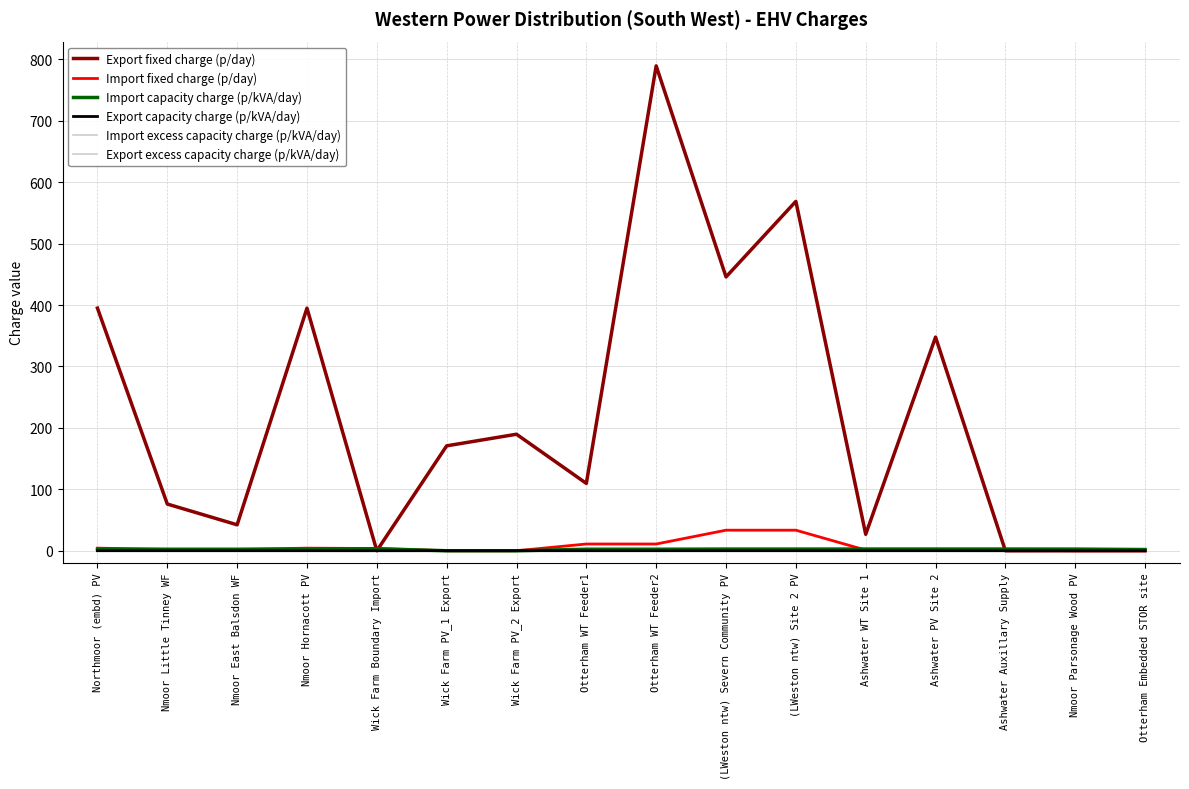

Reading left to right, what are all the values shown in this chart?

Export fixed charge (p/day): Northmoor (embd) PV=395.1	Nmoor Little Tinney WF=76.0	Nmoor East Balsdon WF=42.2	Nmoor Hornacott PV=395.1	Wick Farm Boundary Import=0.0	Wick Farm PV_1 Export=170.8	Wick Farm PV_2 Export=189.7	Otterham WT Feeder1=109.7	Otterham WT Feeder2=789.5	(LWeston ntw) Severn Community PV=445.9	(LWeston ntw) Site 2 PV=568.9	Ashwater WT Site 1=26.8	Ashwater PV Site 2=347.8	Ashwater Auxillary Supply=0.0	Nmoor Parsonage Wood PV=0.0	Otterham Embedded STOR site=0.0
Import fixed charge (p/day): Northmoor (embd) PV=4.2	Nmoor Little Tinney WF=2.1	Nmoor East Balsdon WF=2.1	Nmoor Hornacott PV=4.2	Wick Farm Boundary Import=3.6	Wick Farm PV_1 Export=0.0	Wick Farm PV_2 Export=0.0	Otterham WT Feeder1=11.0	Otterham WT Feeder2=11.0	(LWeston ntw) Severn Community PV=33.5	(LWeston ntw) Site 2 PV=33.5	Ashwater WT Site 1=1.1	Ashwater PV Site 2=1.1	Ashwater Auxillary Supply=1.1	Nmoor Parsonage Wood PV=0.0	Otterham Embedded STOR site=0.0
Import capacity charge (p/kVA/day): Northmoor (embd) PV=2.4	Nmoor Little Tinney WF=2.4	Nmoor East Balsdon WF=2.4	Nmoor Hornacott PV=2.4	Wick Farm Boundary Import=3.2	Wick Farm PV_1 Export=0.0	Wick Farm PV_2 Export=0.0	Otterham WT Feeder1=2.4	Otterham WT Feeder2=2.4	(LWeston ntw) Severn Community PV=2.7	(LWeston ntw) Site 2 PV=2.7	Ashwater WT Site 1=2.8	Ashwater PV Site 2=2.8	Ashwater Auxillary Supply=2.8	Nmoor Parsonage Wood PV=2.7	Otterham Embedded STOR site=1.9
Export capacity charge (p/kVA/day): Northmoor (embd) PV=0.1	Nmoor Little Tinney WF=0.1	Nmoor East Balsdon WF=0.1	Nmoor Hornacott PV=0.1	Wick Farm Boundary Import=0.0	Wick Farm PV_1 Export=0.1	Wick Farm PV_2 Export=0.1	Otterham WT Feeder1=0.1	Otterham WT Feeder2=0.1	(LWeston ntw) Severn Community PV=0.1	(LWeston ntw) Site 2 PV=0.1	Ashwater WT Site 1=0.1	Ashwater PV Site 2=0.1	Ashwater Auxillary Supply=0.0	Nmoor Parsonage Wood PV=0.1	Otterham Embedded STOR site=0.1
Import excess capacity charge (p/kVA/day): Northmoor (embd) PV=2.4	Nmoor Little Tinney WF=2.4	Nmoor East Balsdon WF=2.4	Nmoor Hornacott PV=2.4	Wick Farm Boundary Import=3.2	Wick Farm PV_1 Export=0.0	Wick Farm PV_2 Export=0.0	Otterham WT Feeder1=2.4	Otterham WT Feeder2=2.4	(LWeston ntw) Severn Community PV=2.7	(LWeston ntw) Site 2 PV=2.7	Ashwater WT Site 1=2.8	Ashwater PV Site 2=2.8	Ashwater Auxillary Supply=2.8	Nmoor Parsonage Wood PV=2.7	Otterham Embedded STOR site=1.9
Export excess capacity charge (p/kVA/day): Northmoor (embd) PV=0.1	Nmoor Little Tinney WF=0.1	Nmoor East Balsdon WF=0.1	Nmoor Hornacott PV=0.1	Wick Farm Boundary Import=0.0	Wick Farm PV_1 Export=0.1	Wick Farm PV_2 Export=0.1	Otterham WT Feeder1=0.1	Otterham WT Feeder2=0.1	(LWeston ntw) Severn Community PV=0.1	(LWeston ntw) Site 2 PV=0.1	Ashwater WT Site 1=0.1	Ashwater PV Site 2=0.1	Ashwater Auxillary Supply=0.0	Nmoor Parsonage Wood PV=0.1	Otterham Embedded STOR site=0.1